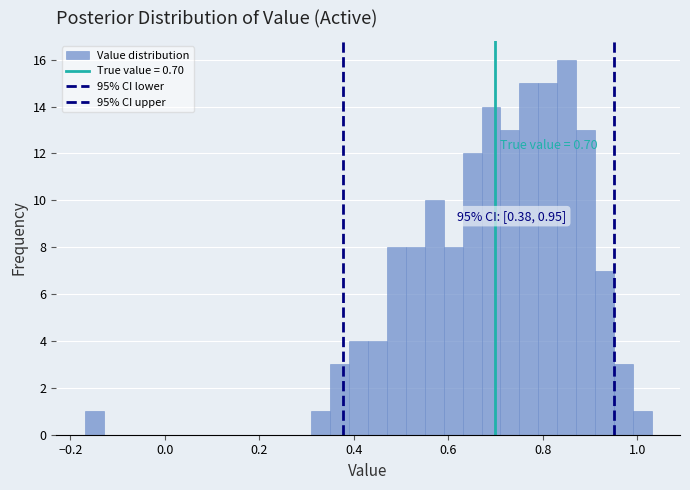

Read against the x-axis, roughly where is the centre of the tallest bar?

0.86